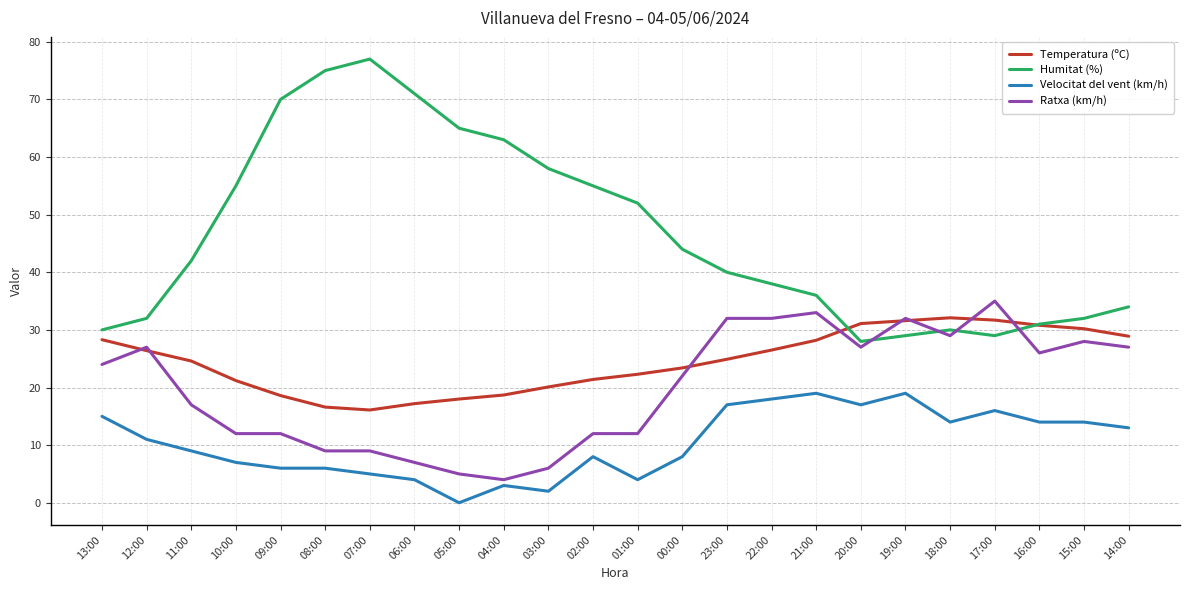

At which label is Humitat (%) closest to 52?

01:00